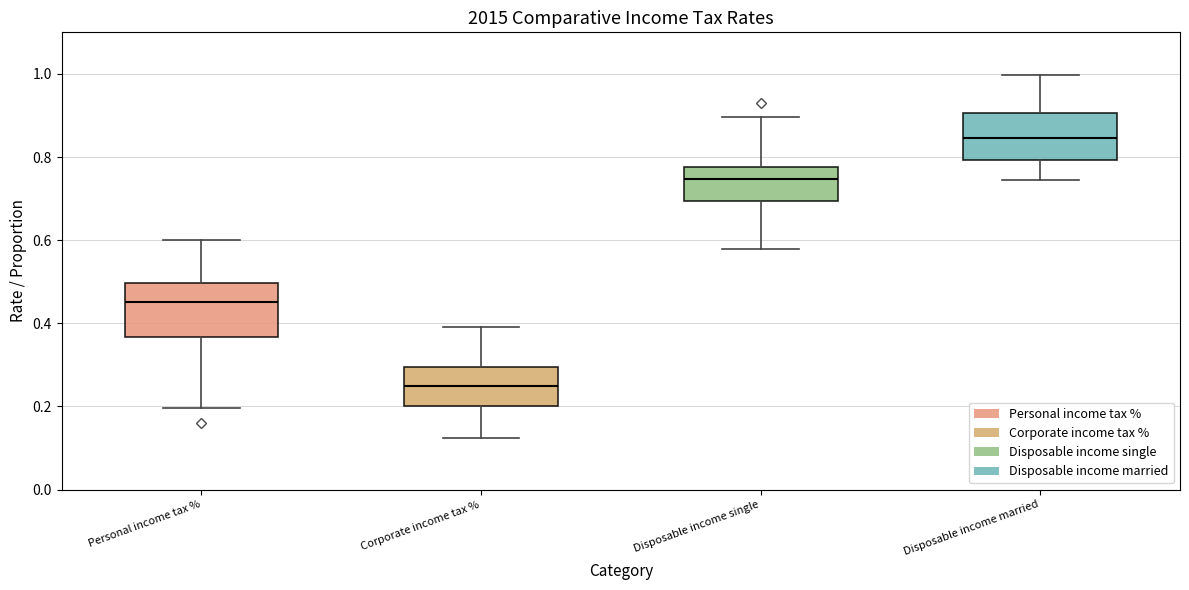

Reading left to right, read every box against the y-axis: the position of its median line, the range the box covers, and the ends of its whiskers. The values are not printed on the chart, so give them approximately, as read against the axis.

Personal income tax %: median 0.46, box 0.36 to 0.50, whiskers 0.20 to 0.60
Corporate income tax %: median 0.26, box 0.20 to 0.30, whiskers 0.12 to 0.38
Disposable income single: median 0.74, box 0.70 to 0.78, whiskers 0.58 to 0.90
Disposable income married: median 0.84, box 0.80 to 0.90, whiskers 0.74 to 1.00